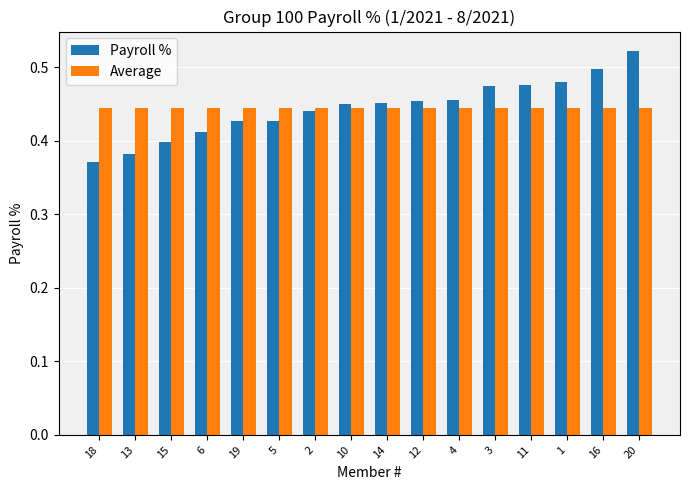

At how many categories does at least one series exceed 0?

16